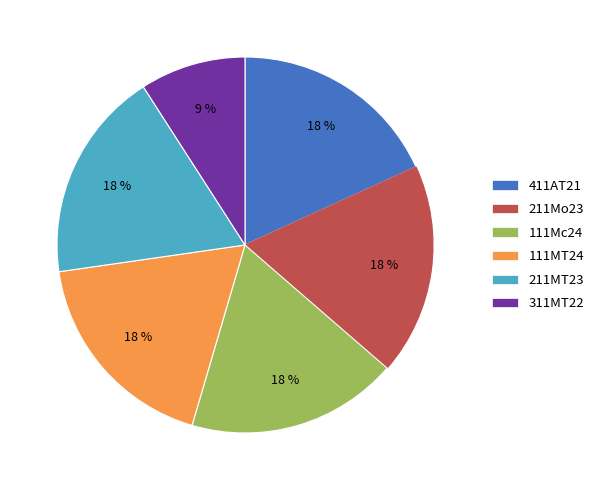

True or false: 411АТ21 accounts for 18% of the total.

True